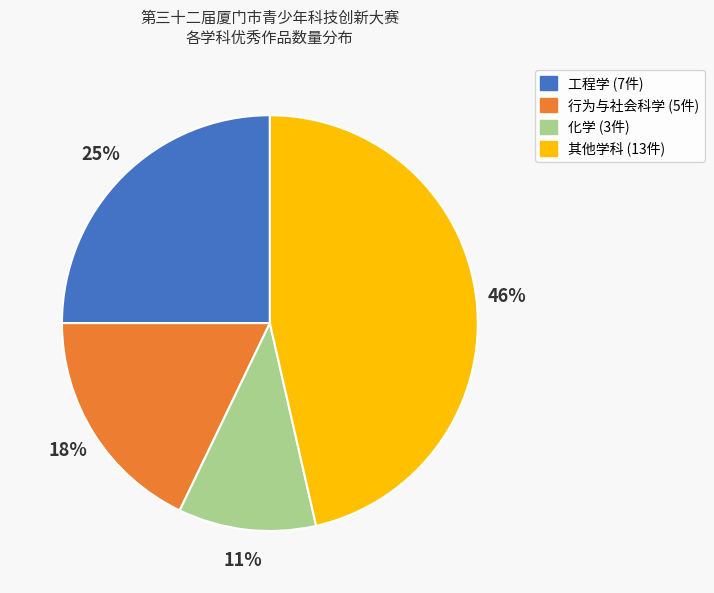

How many slices are in this pie chart?

4